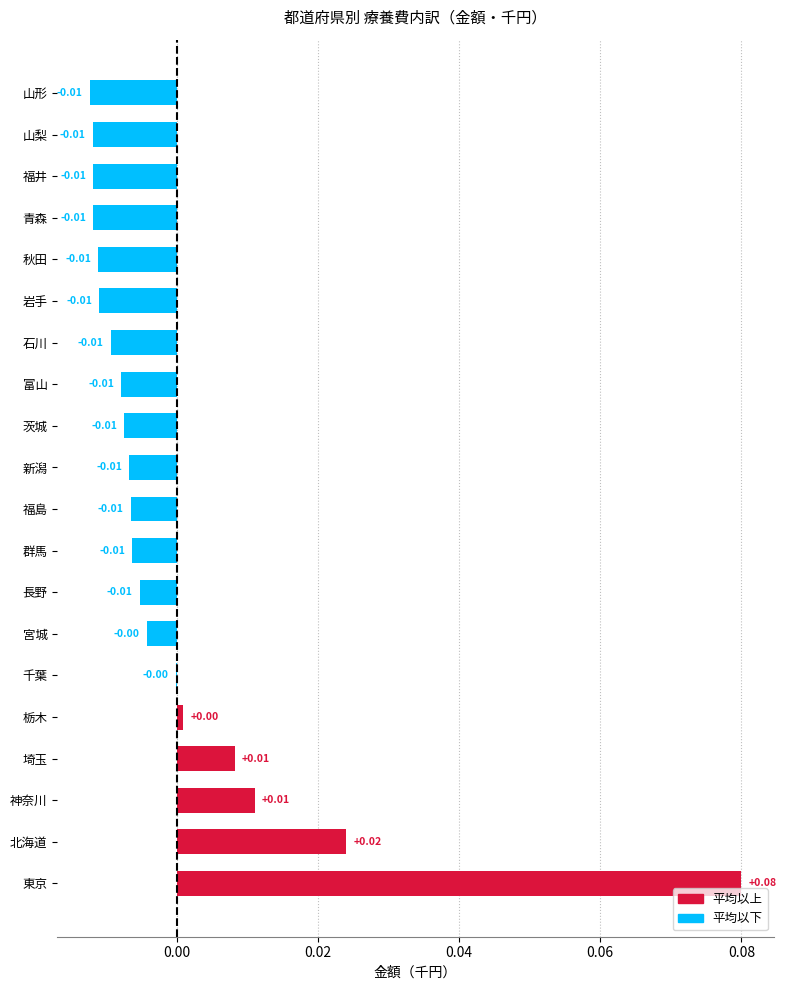

Which label corresponds to the largest value in the chart?

東京